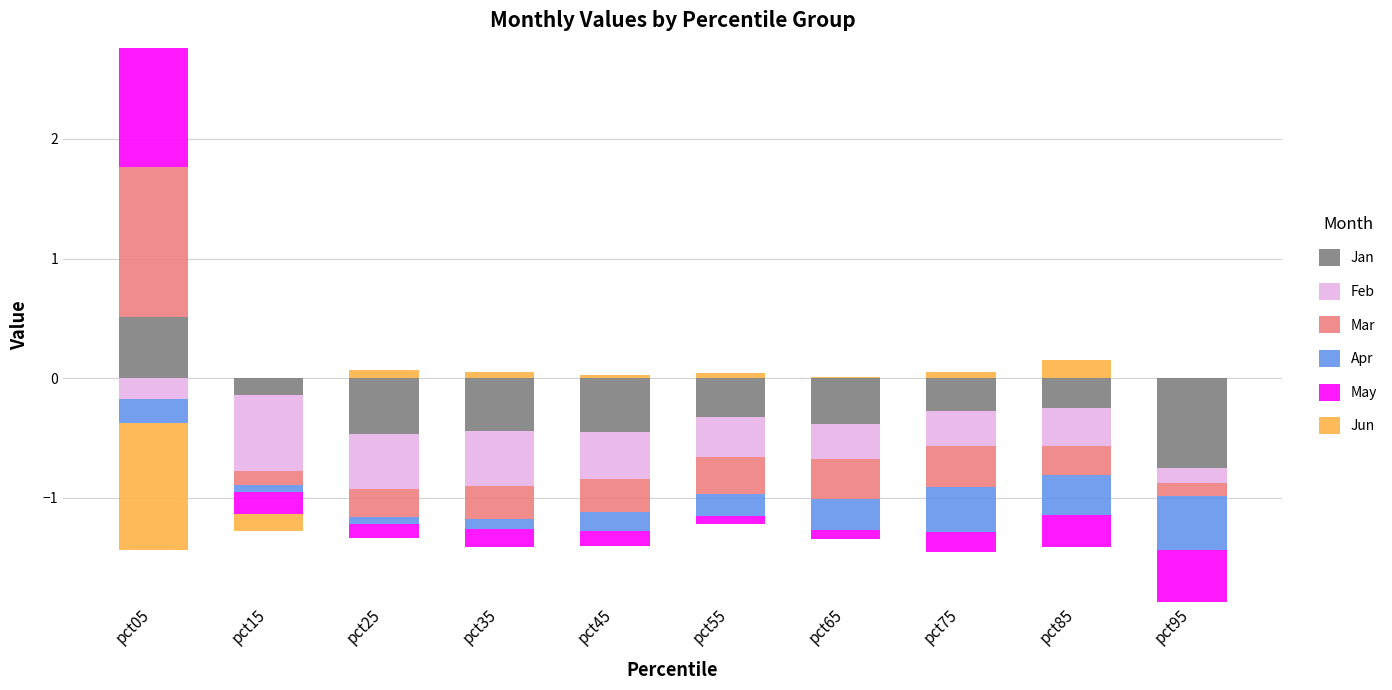

How many positive values does the Jan series have?

1